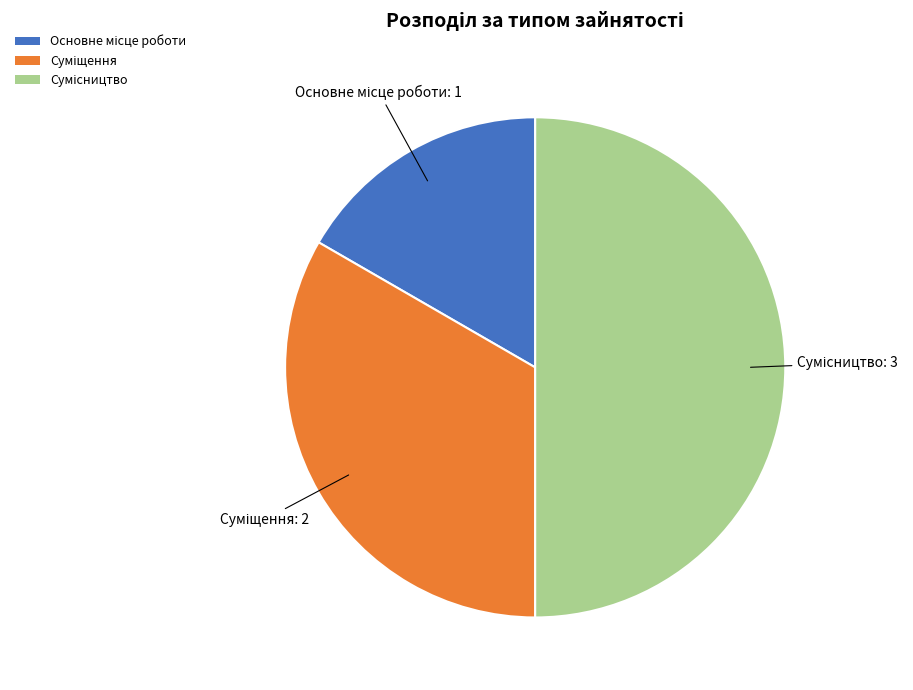

How many slices are in this pie chart?

3